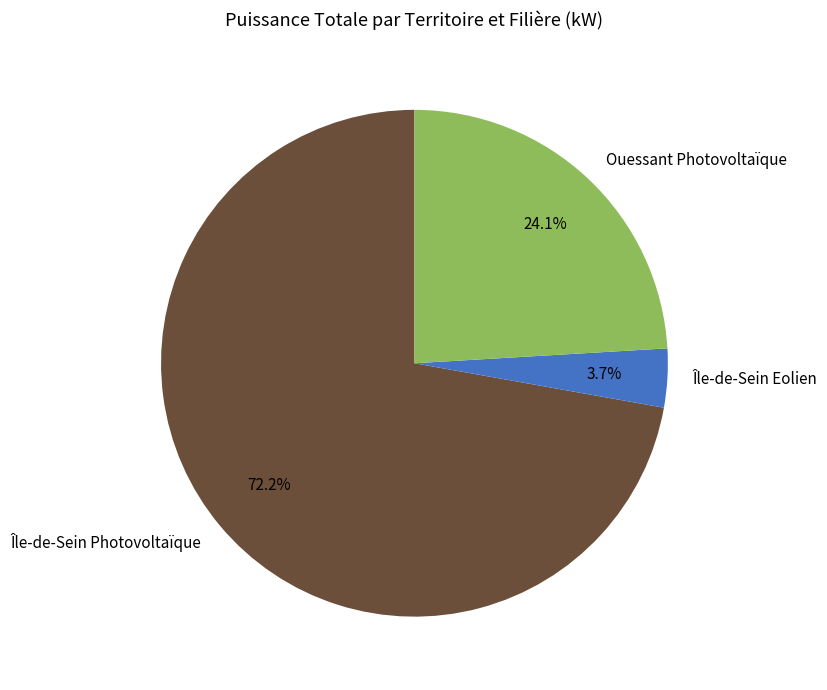

What percentage is the Ouessant Photovoltaïque slice, to the nearest percent?

24%